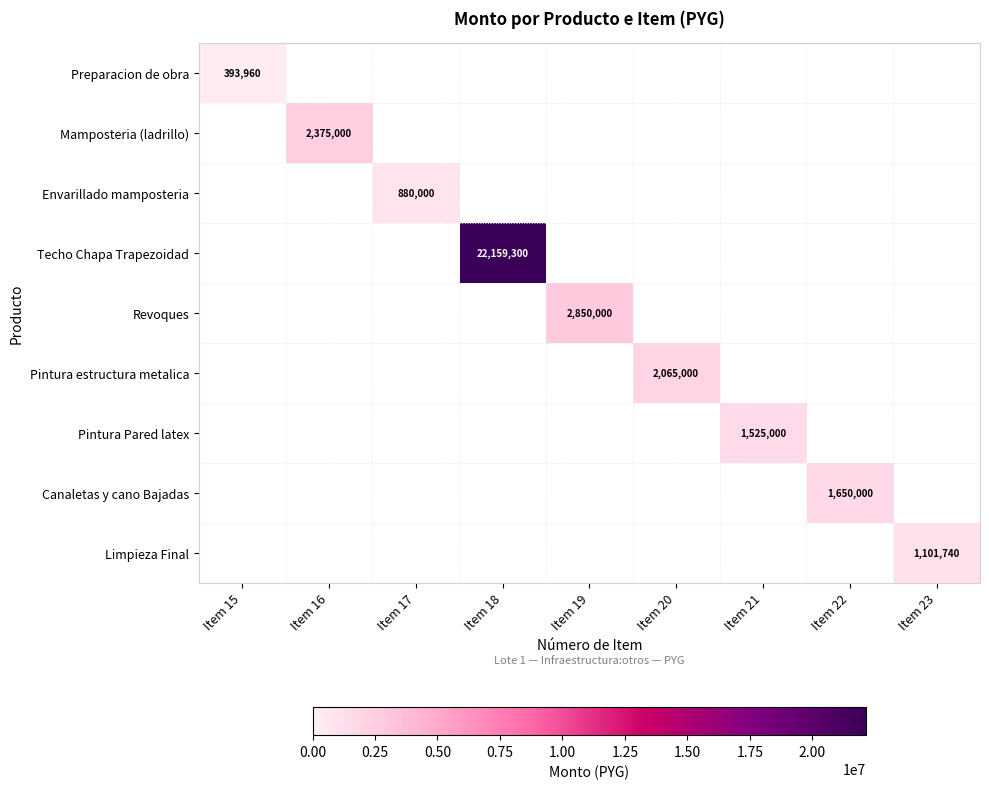

The Preparacion de obra series shows 393960 at Item 15. True or false?

True